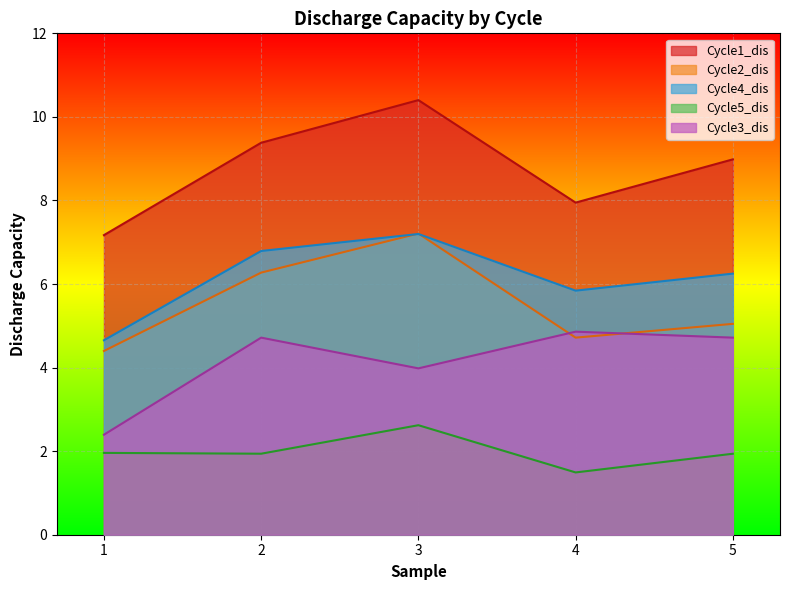

In Cycle5_dis, how many points are higher than both neighbors (excluding endpoints)?

1